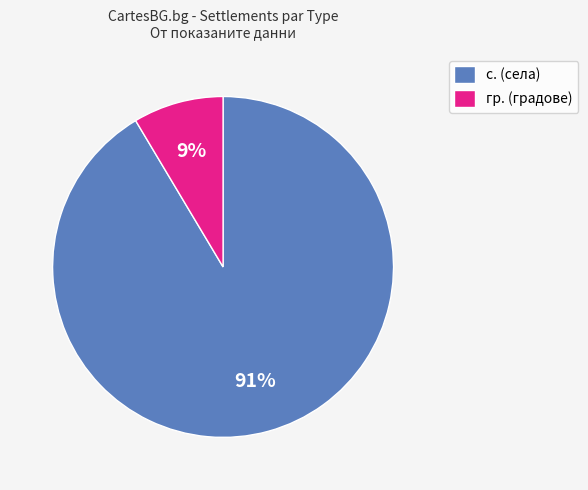

To the nearest percent, what is the average slice percentage?

50%